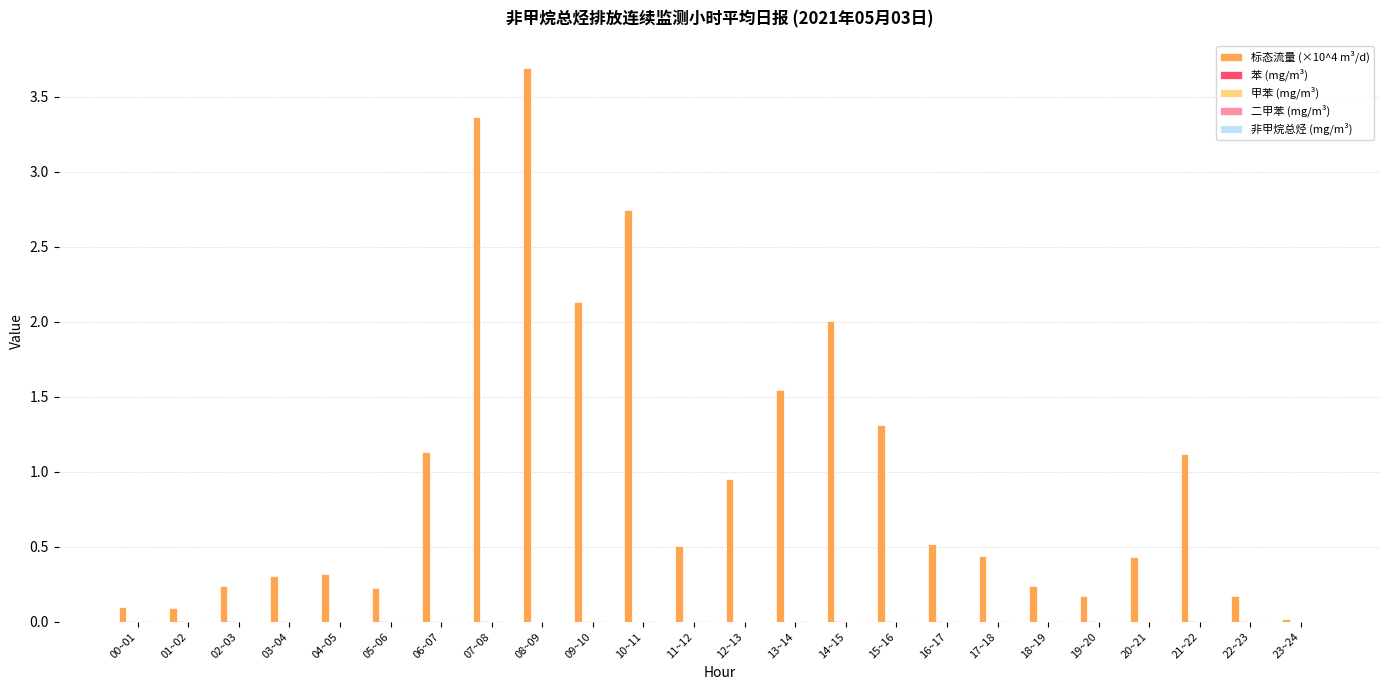

Which category has the highest value across all series?

08~09